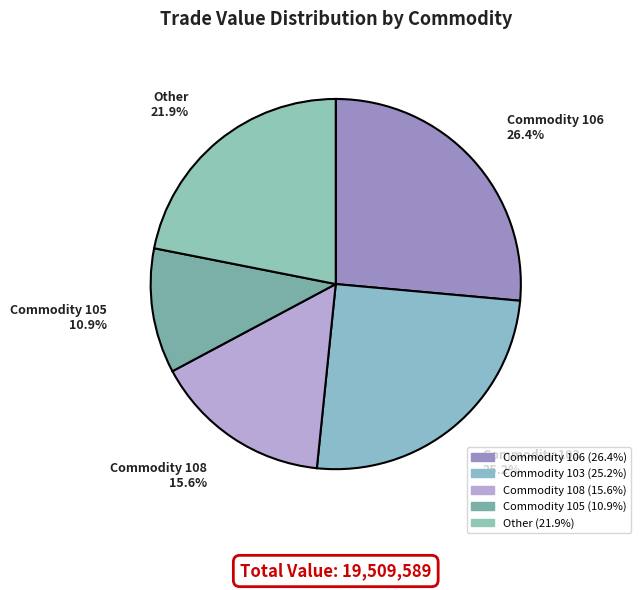

Which slice is the largest?

Commodity 106